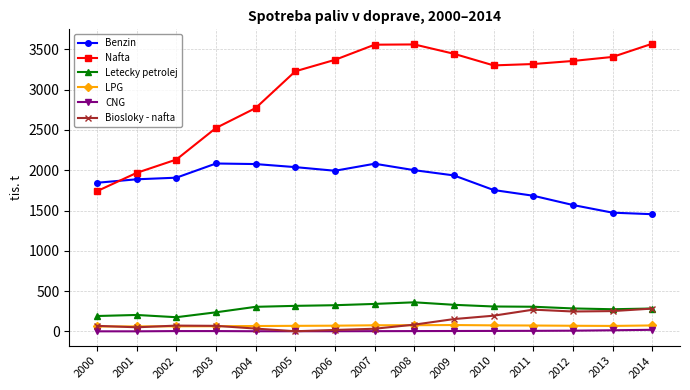

What is the total value across all series at 2009?

5952